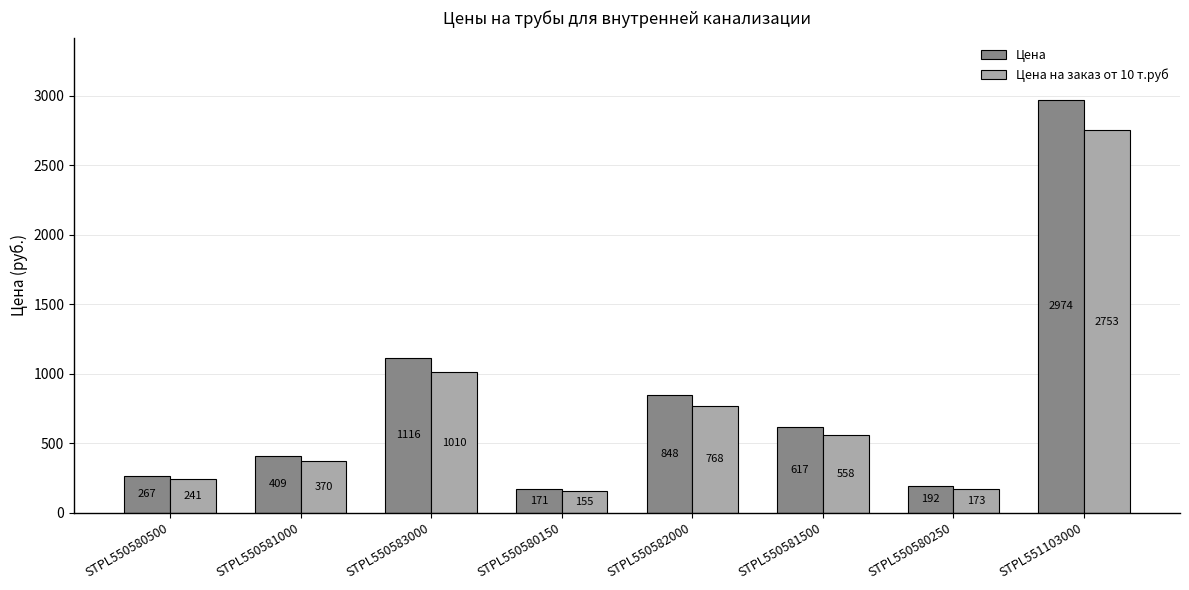

At which category is the sum across all series the highest?

STPL551103000